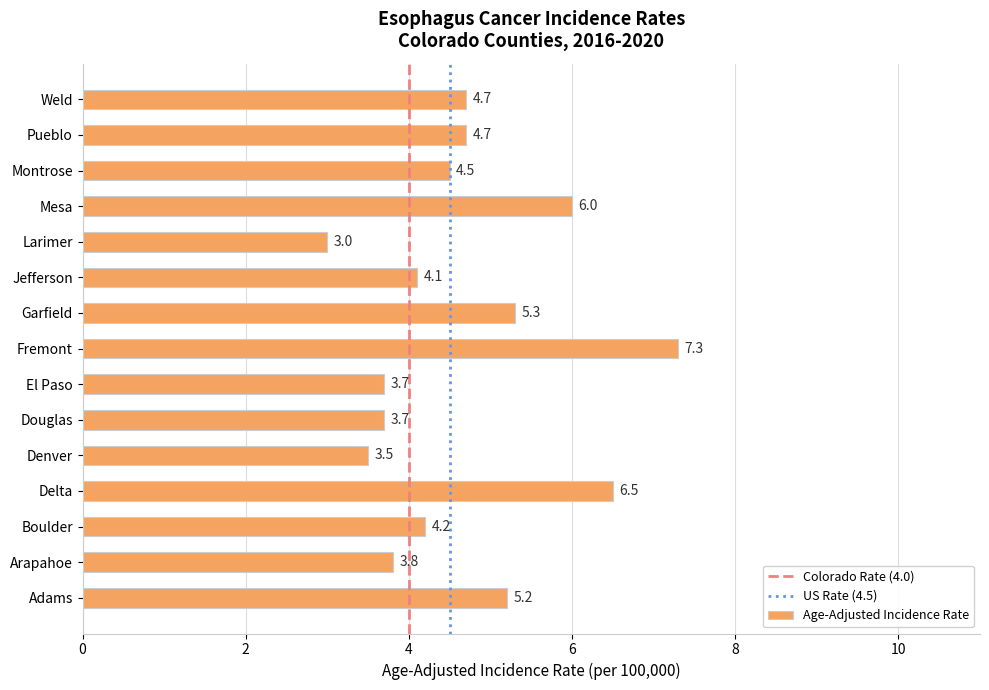

At which category does the chart reach its peak across all series?

Fremont